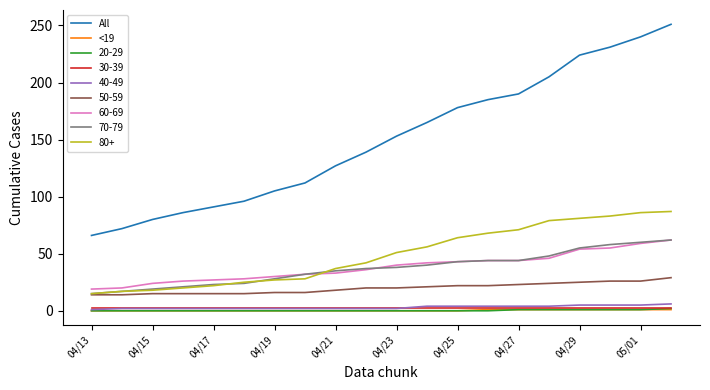

What is the minimum value for All?

66